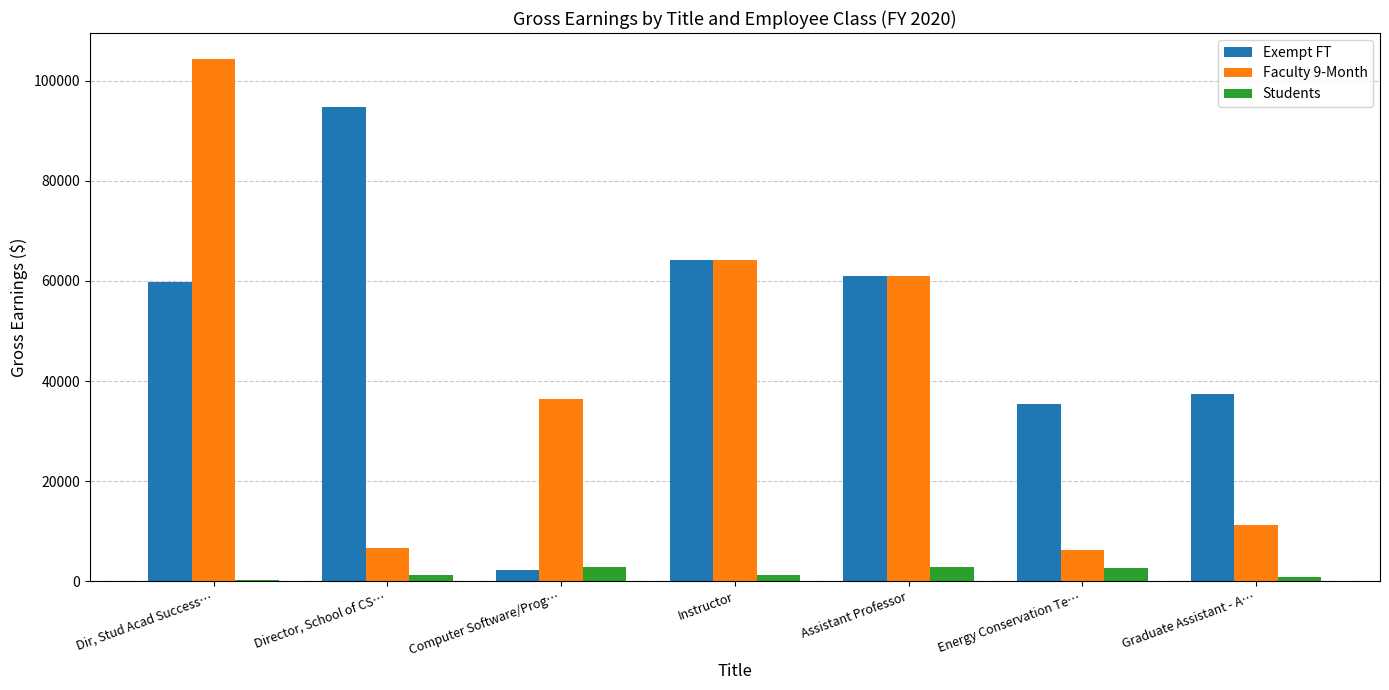

Rank the series by their maximum value, from highest to lowest.

Faculty 9-Month, Exempt FT, Students